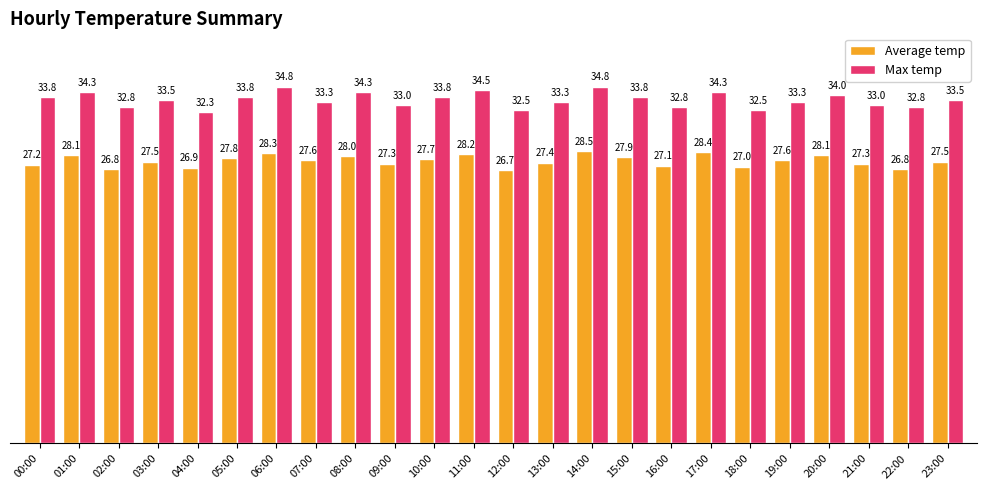

What is the label of the 9th bar from the left?

08:00